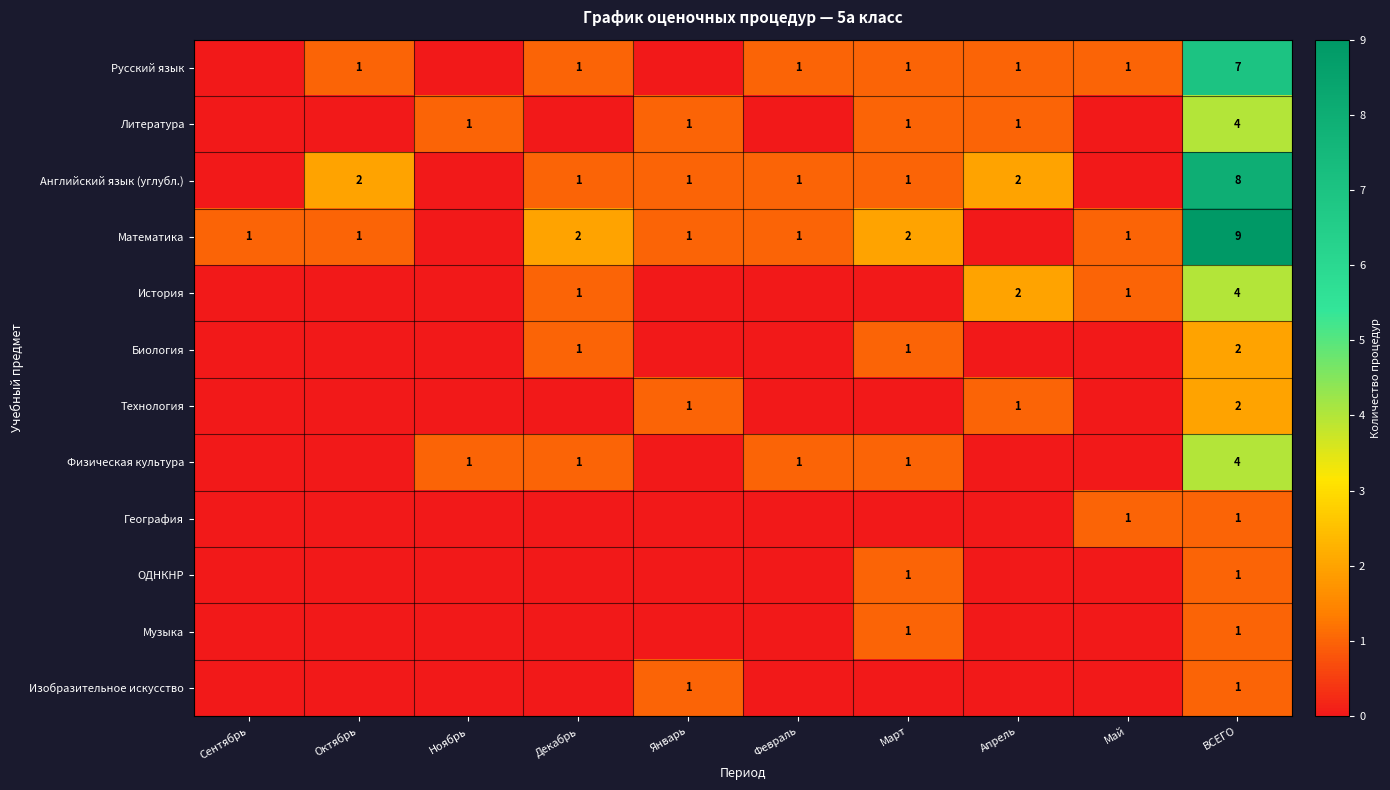

The value of Математика at Январь is 1. True or false?

True